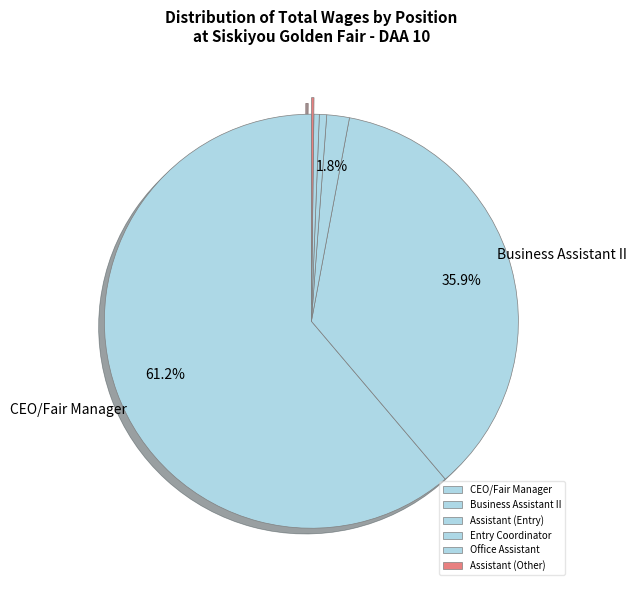

To the nearest percent, what is the difference between the largest and smallest slice percentages?

61%